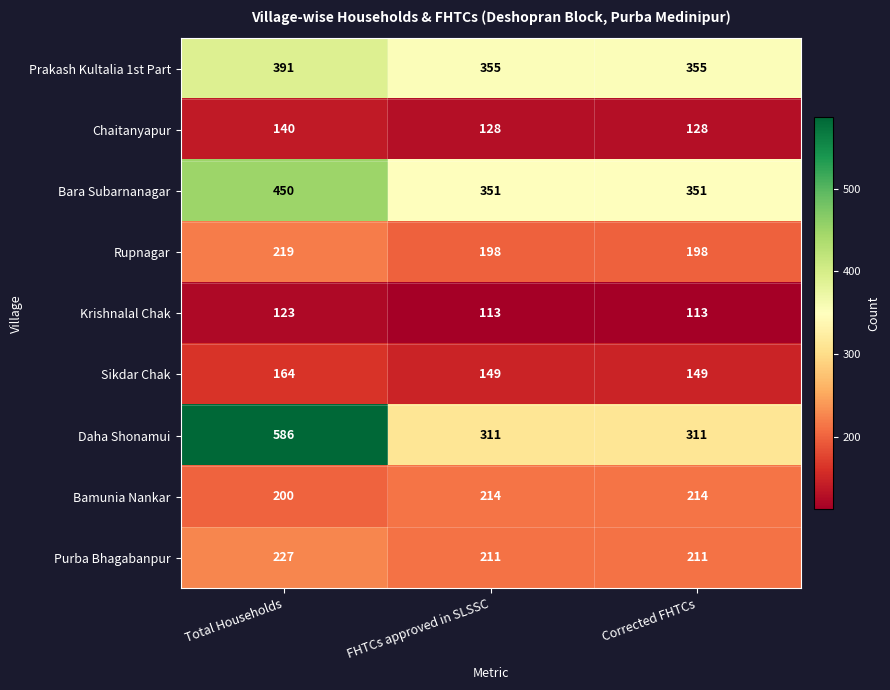

Which label corresponds to the largest value in the chart?

Total Households